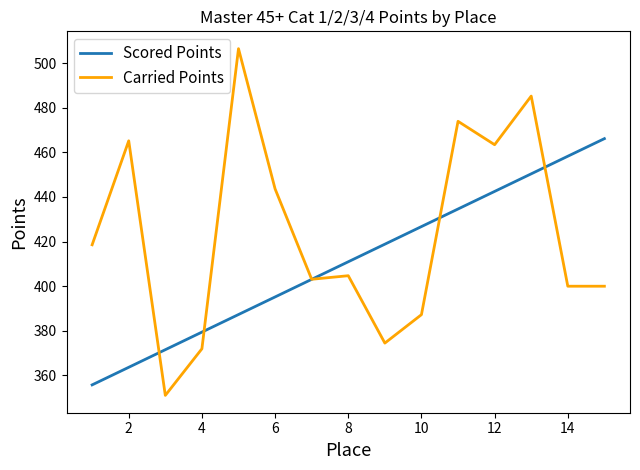

Which series has the largest total across all categories?

Carried Points